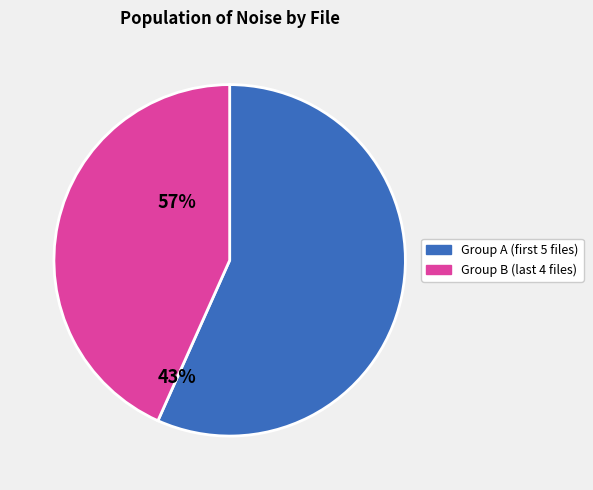

Is there a majority slice in this chart?

Yes